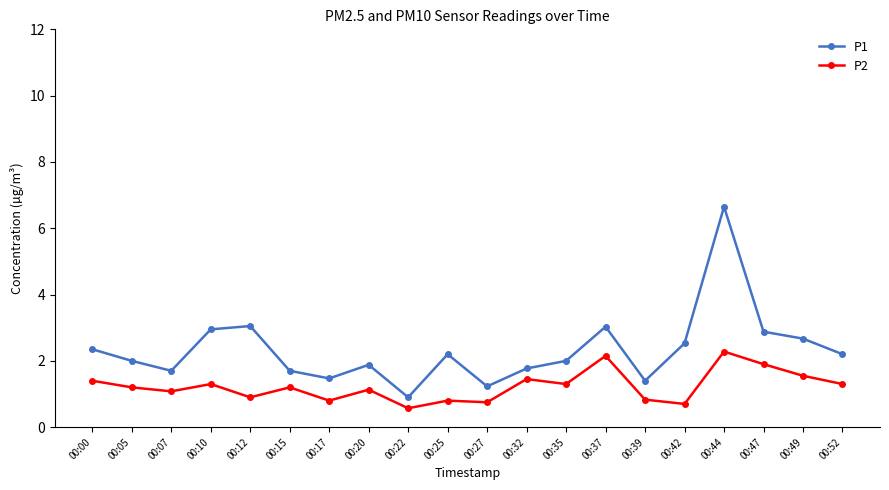

What is the average value of the P2 series?

1.2